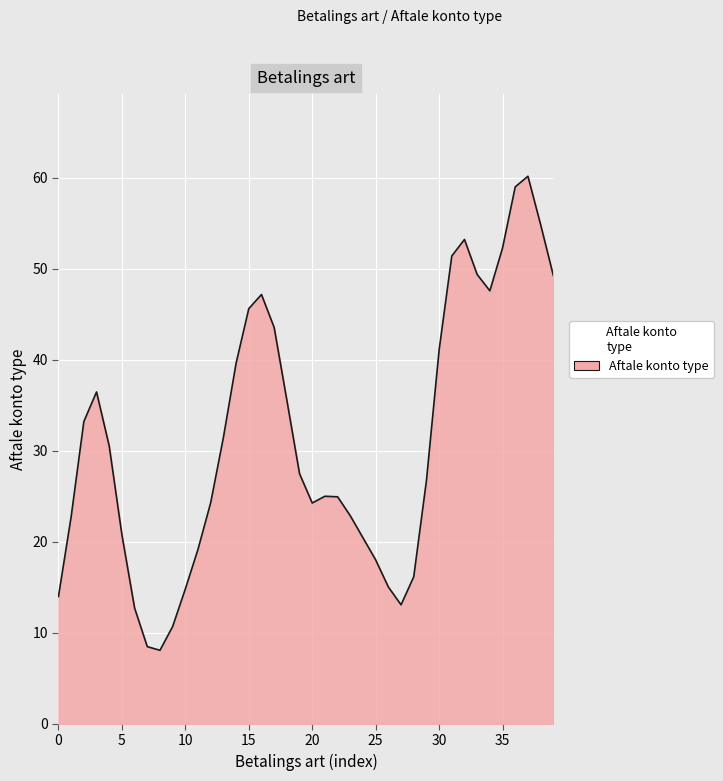

What is the smallest value displayed?

8.1